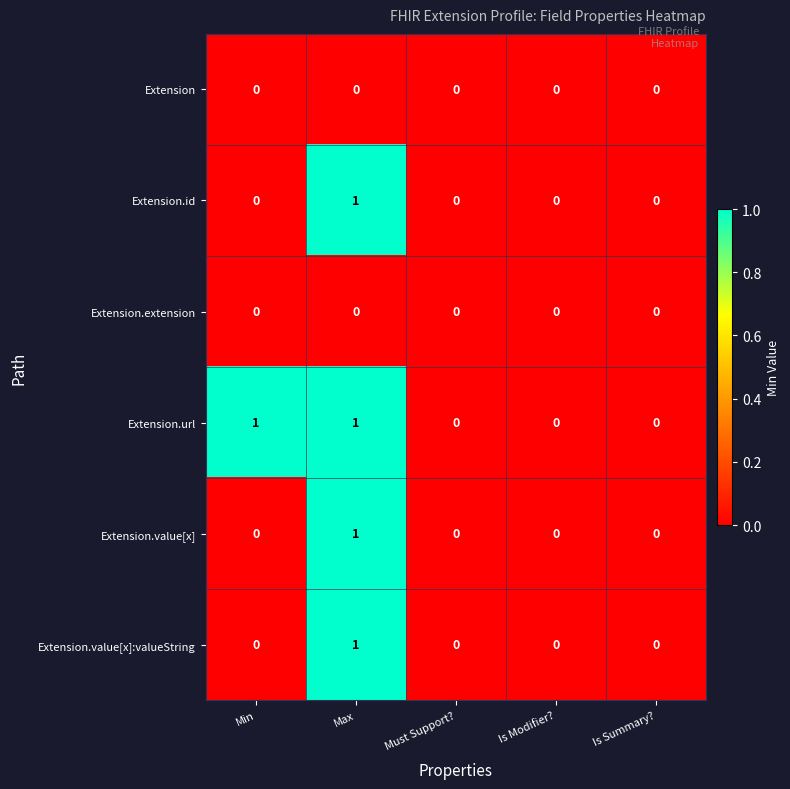

Which series has the largest total across all categories?

Extension.url